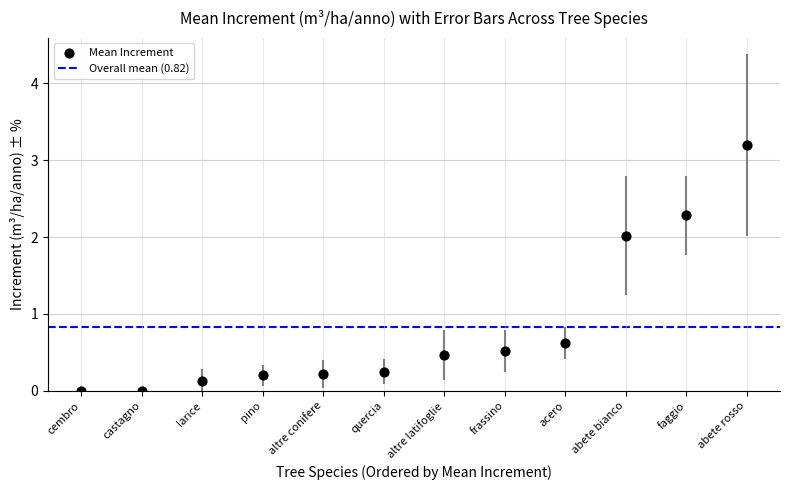

What is the range of Y values (max minus min)?

3.2